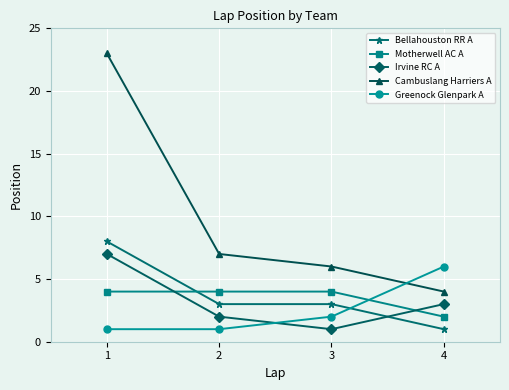

The value of Motherwell AC A at 2 is 4. True or false?

True